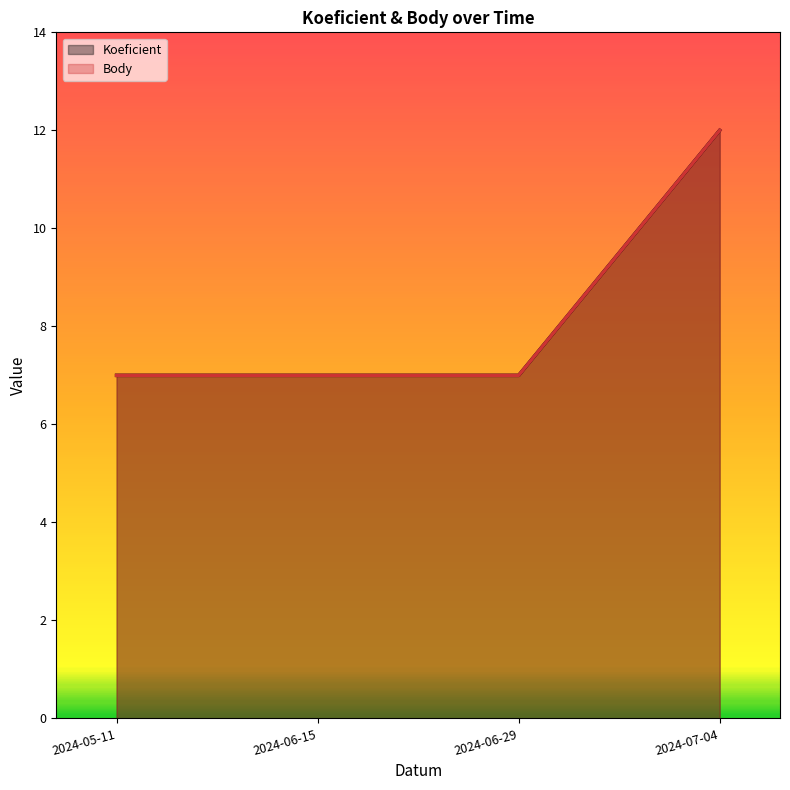

What value does the Koeficient series have at 2024-06-29?

7